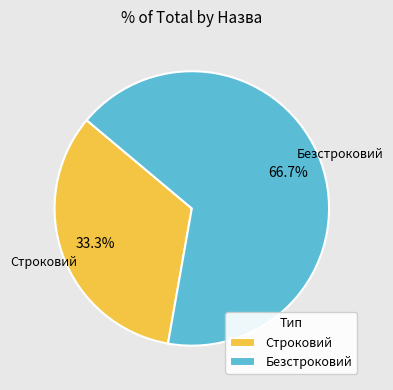

Rank the categories by value from highest to lowest.

Безстроковий, Строковий